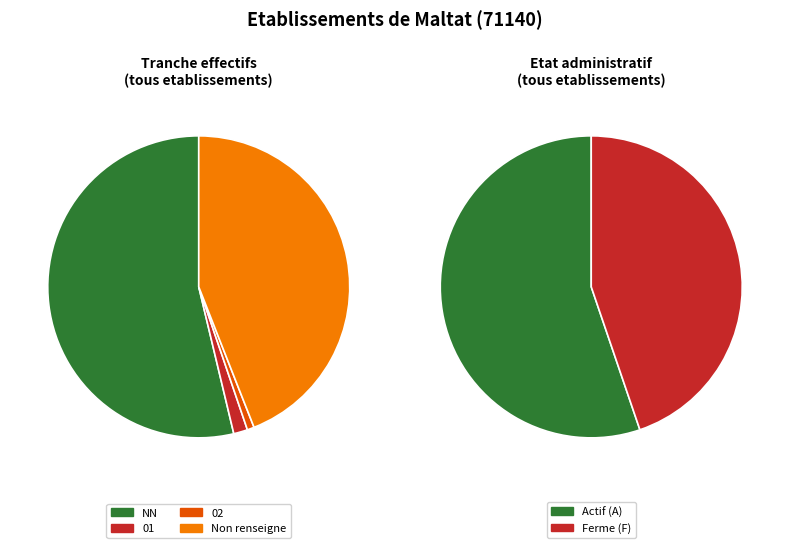

Is it true that NN is 52% of the pie?

False